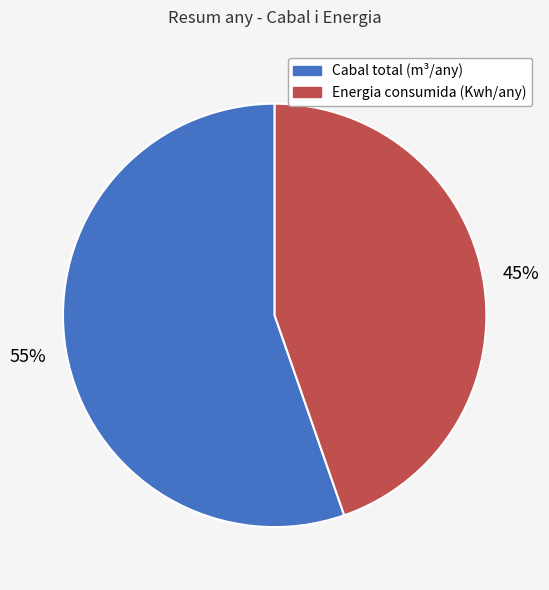

What is the smallest slice in the pie chart?

Energia consumida (Kwh/any)